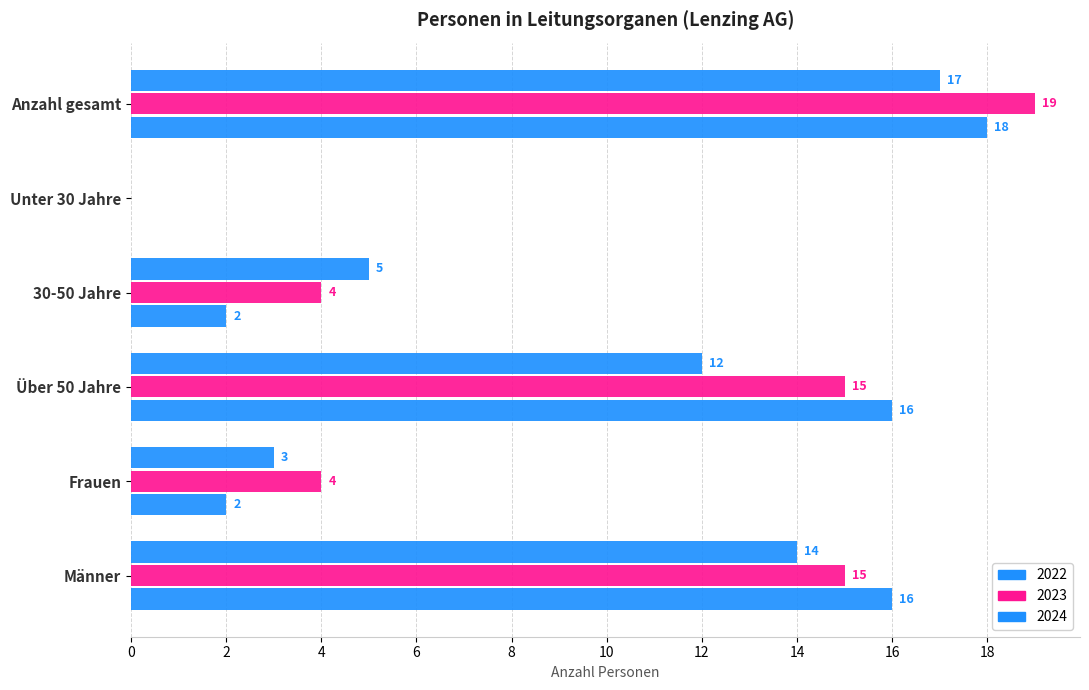

Between Frauen and Männer, which is larger?

Männer